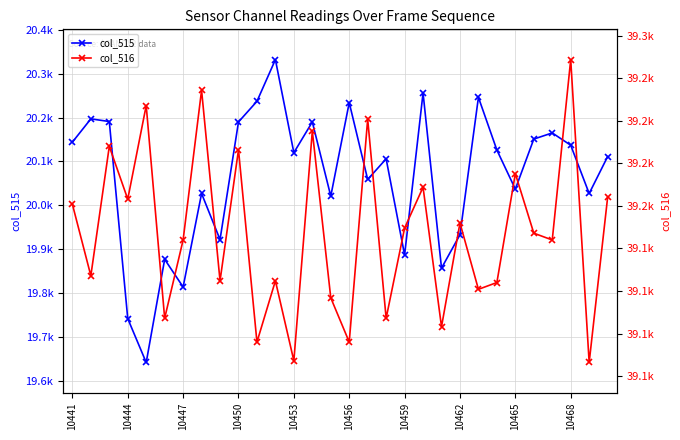

Which series has the largest range (max minus min)?

col_515